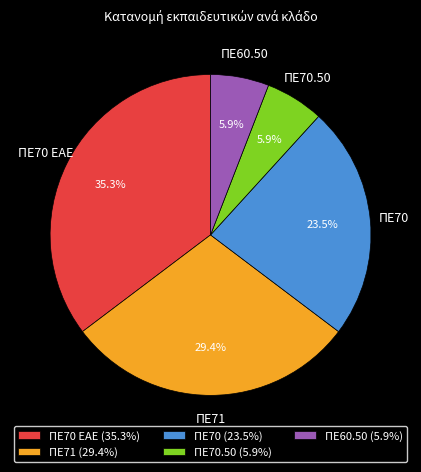

Is it true that ΠΕ71 is 37% of the pie?

False